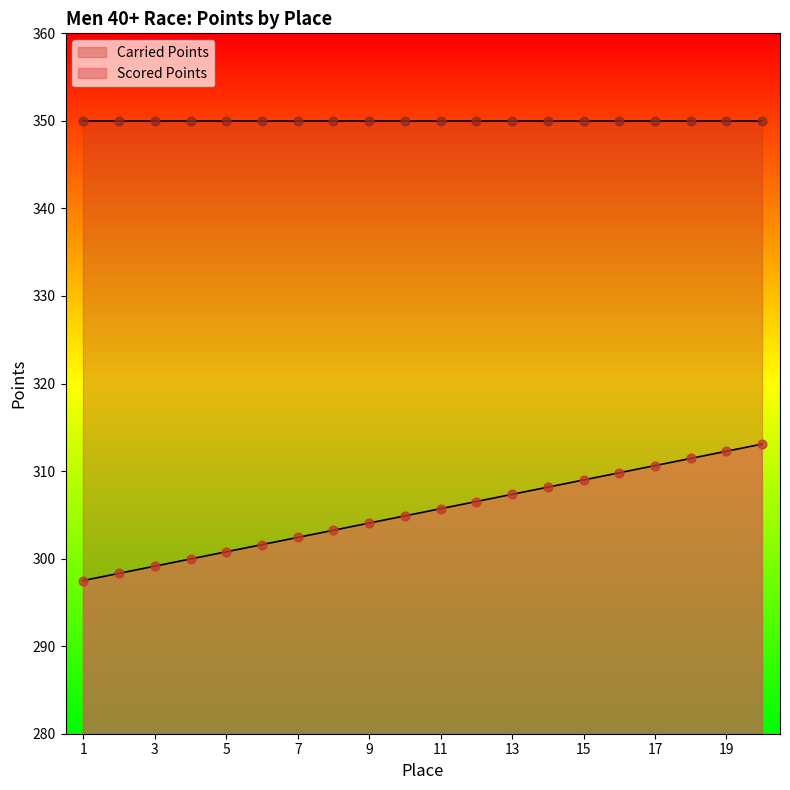

What is the change in value from 5 to 10?

+4.1